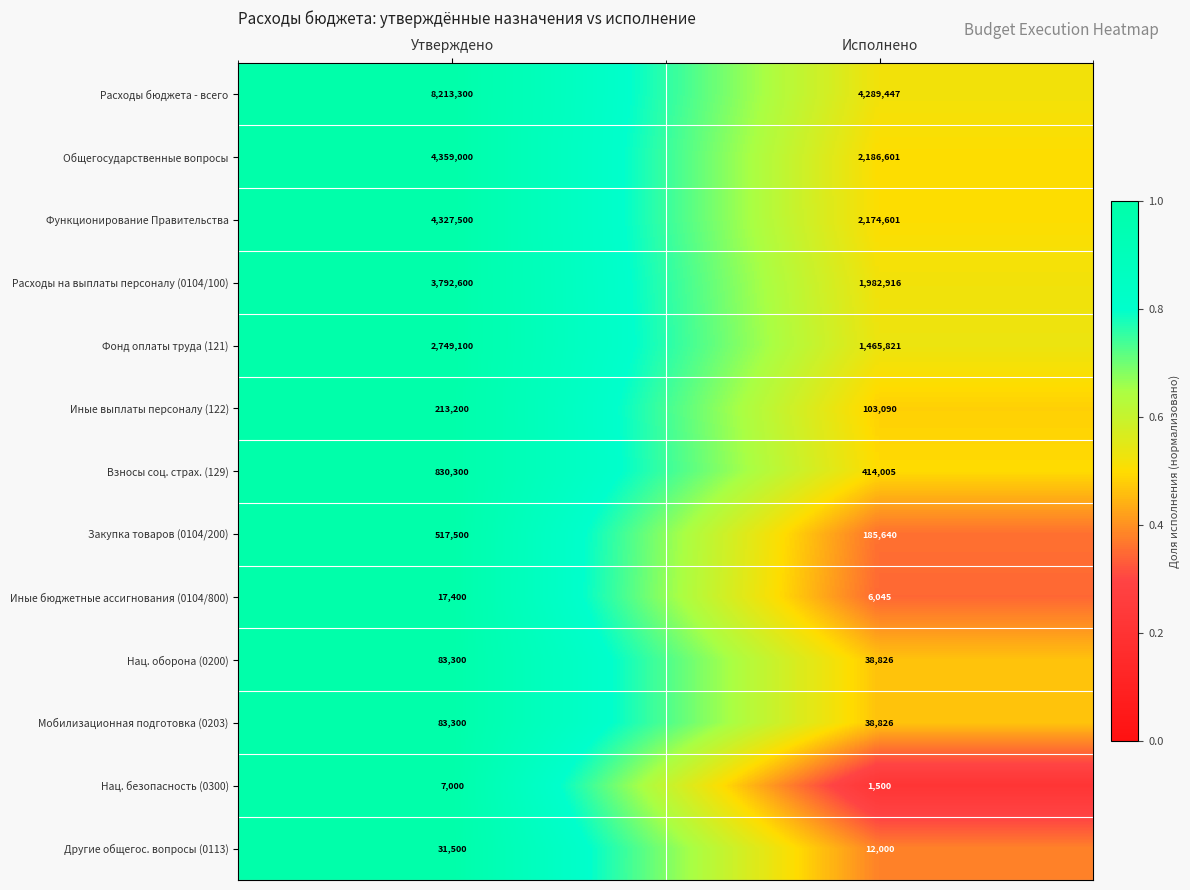

Rank the categories by Нац. оборона (0200) value from highest to lowest.

Утверждено, Исполнено